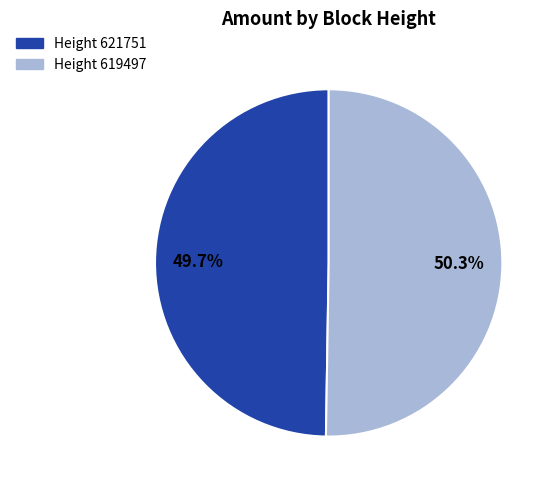

To the nearest percent, what is the average slice percentage?

50%